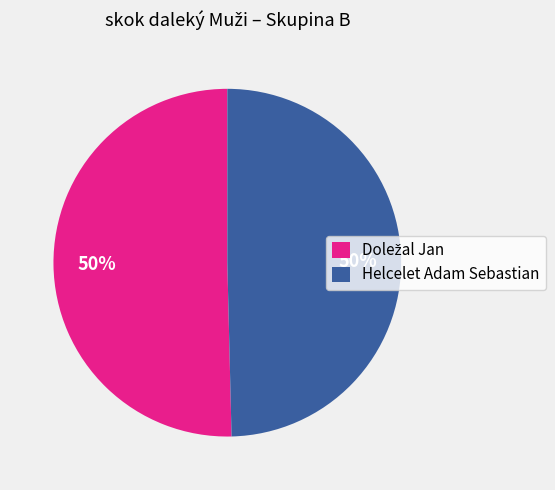

Is it true that Helcelet Adam Sebastian is 50% of the pie?

True